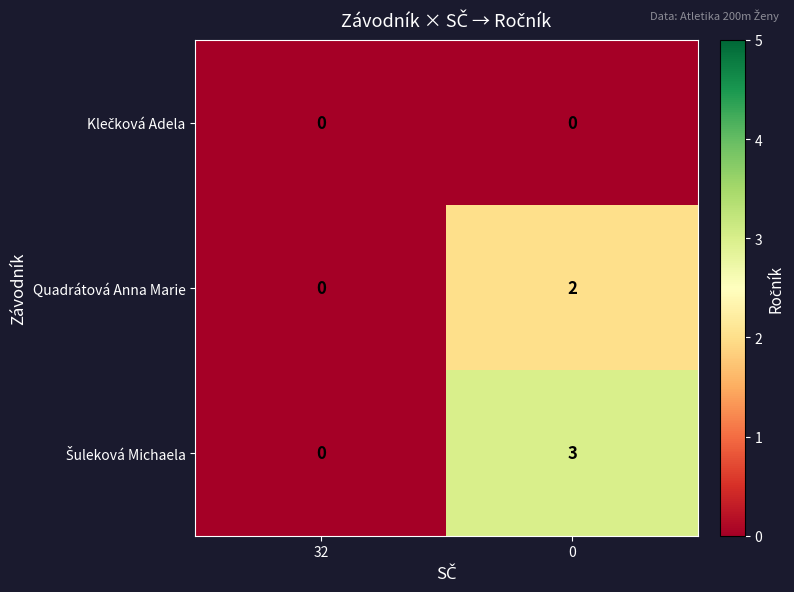

At which label does Quadrátová Anna Marie reach its minimum?

32